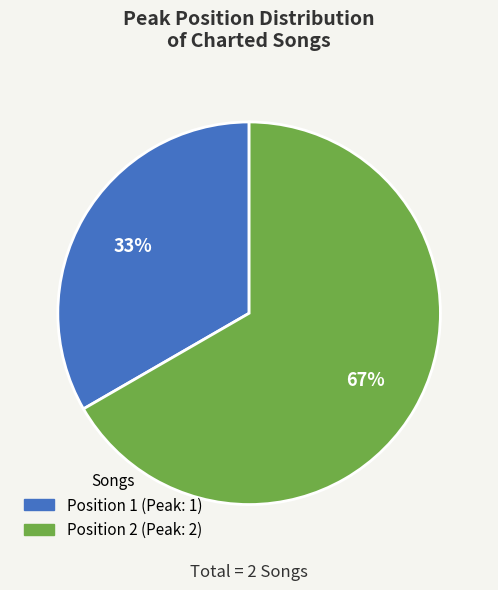

Does any single category account for the majority?

Yes